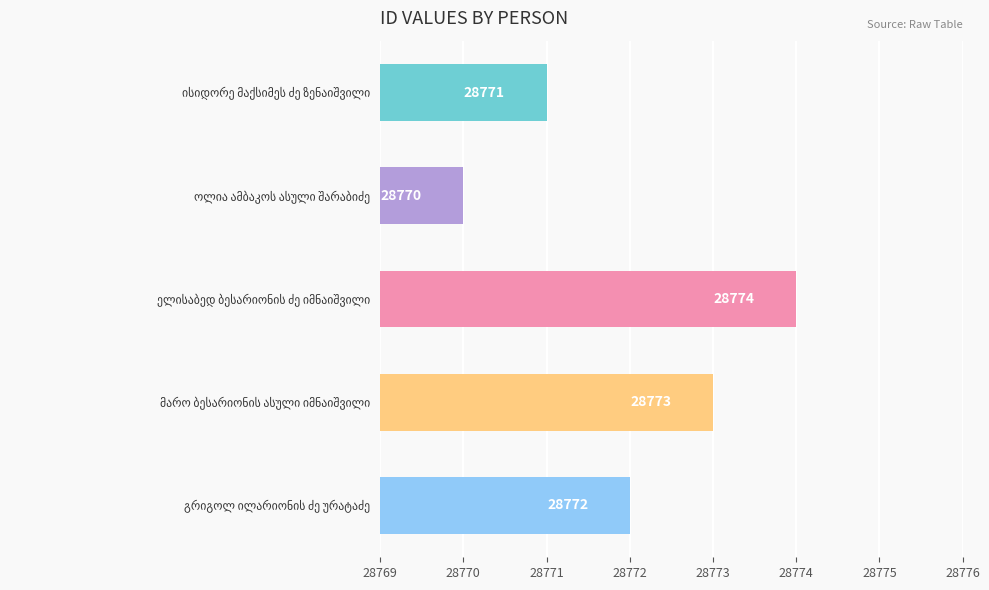

Count the values in the range 28771 to 28773.

3